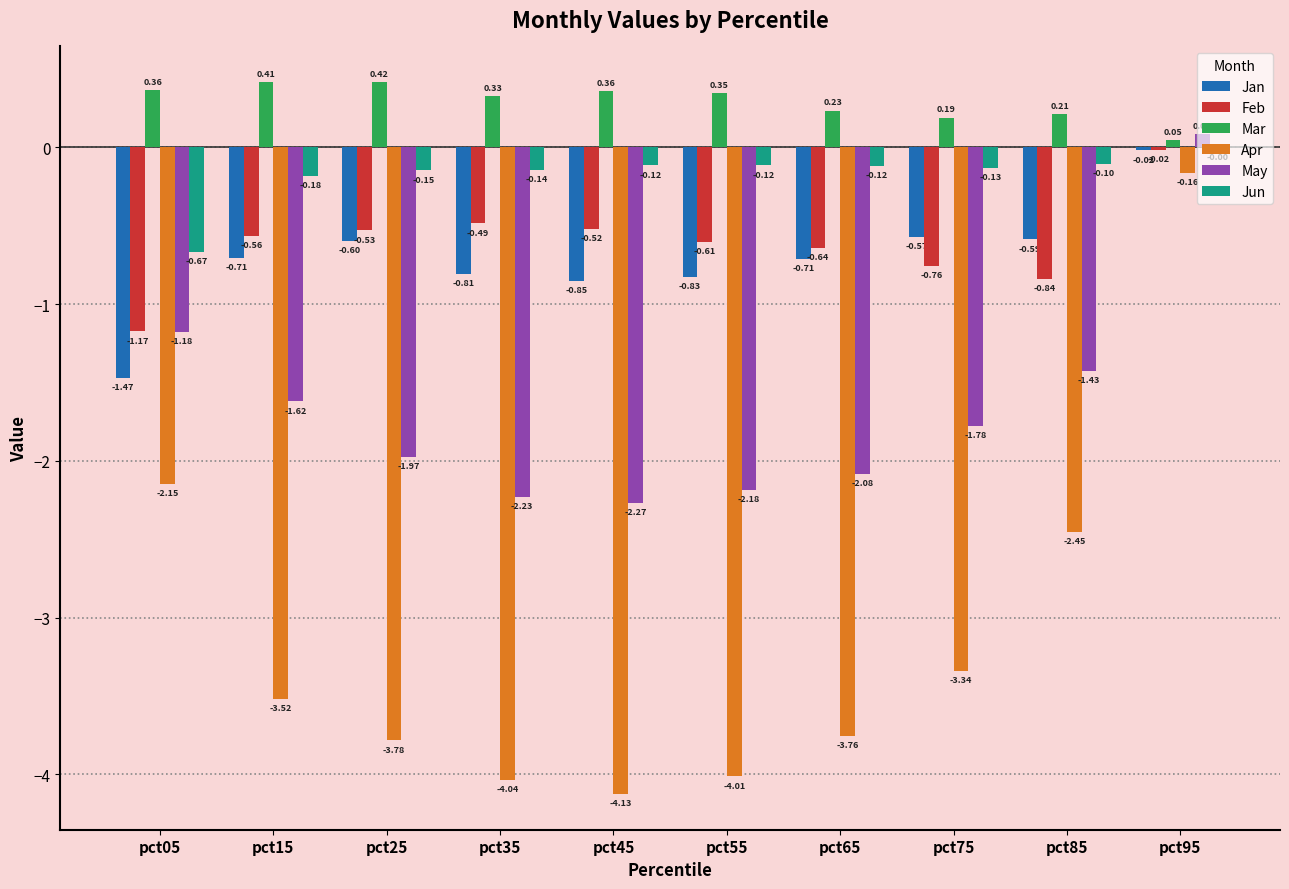

Which series has the widest spread of values?

Apr